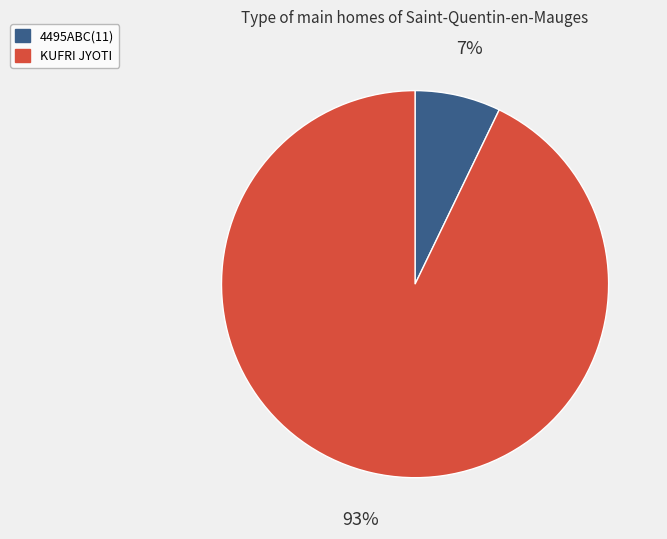

To the nearest percent, what is the difference between the largest and smallest slice percentages?

86%